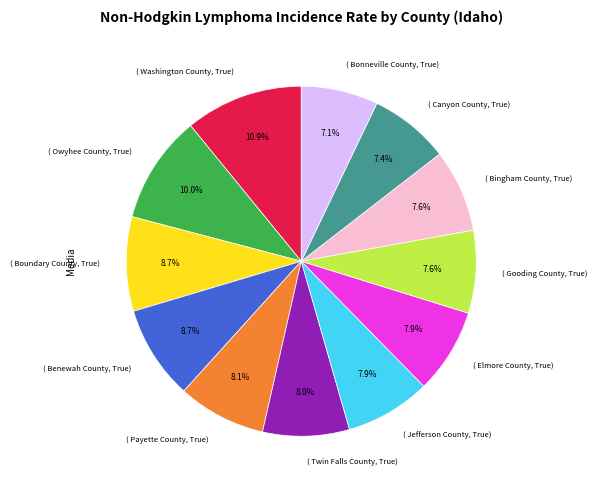

Does any single category account for the majority?

No